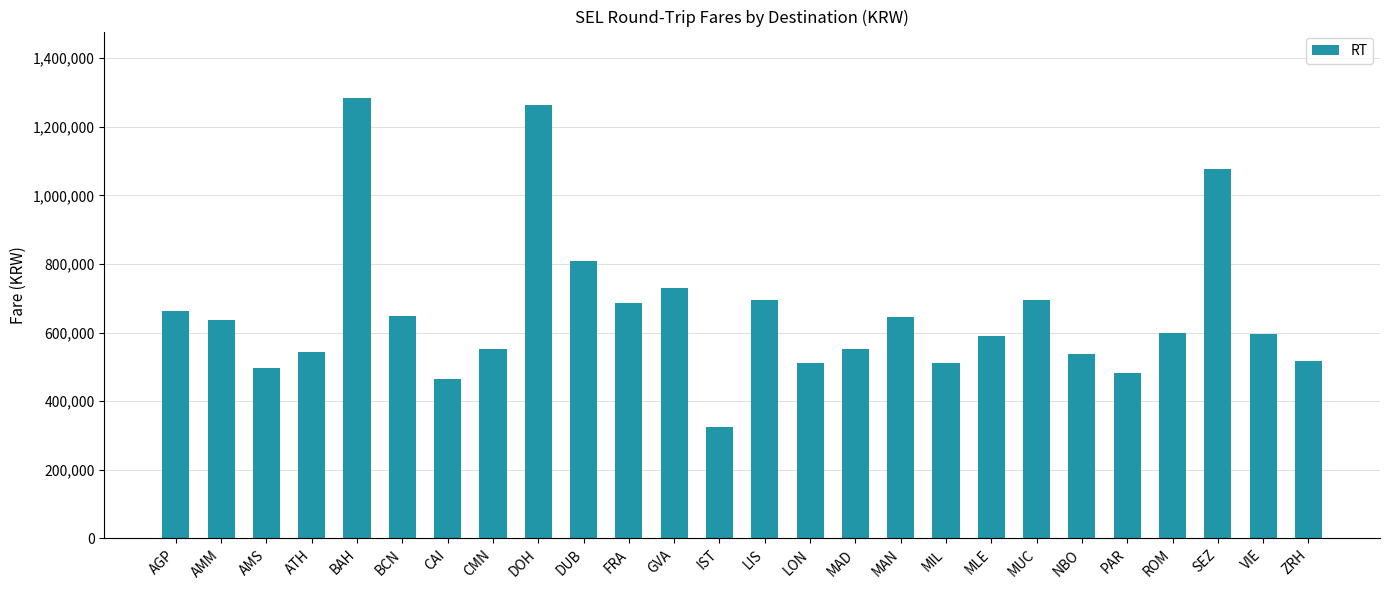

Between LIS and IST, which is larger?

LIS